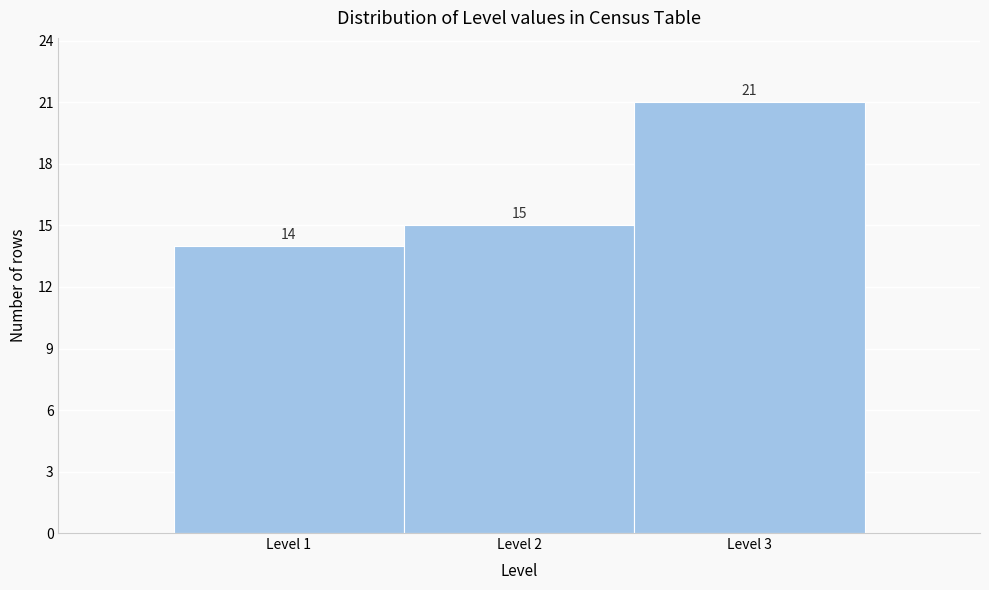

Reading left to right, transcribe this chart: for each bar, give the range it covers on the x-axis and its height.

0.5 to 1.5: 14
1.5 to 2.5: 15
2.5 to 3.5: 21